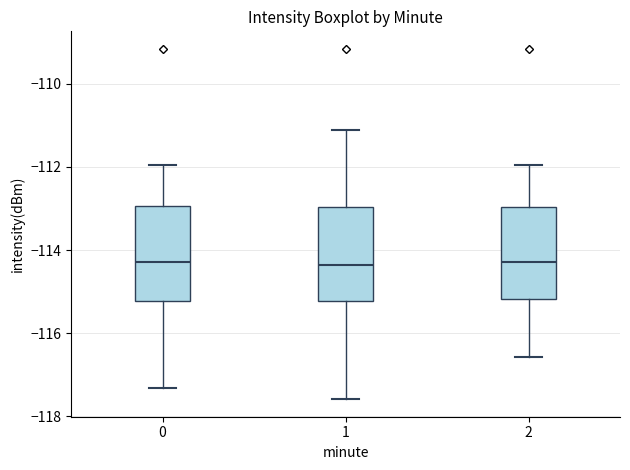

Where does the upper whisker of the box at x = 1 end on the y-axis? The values are not printed on the chart, so give them approximately, as read against the axis.

-111.2